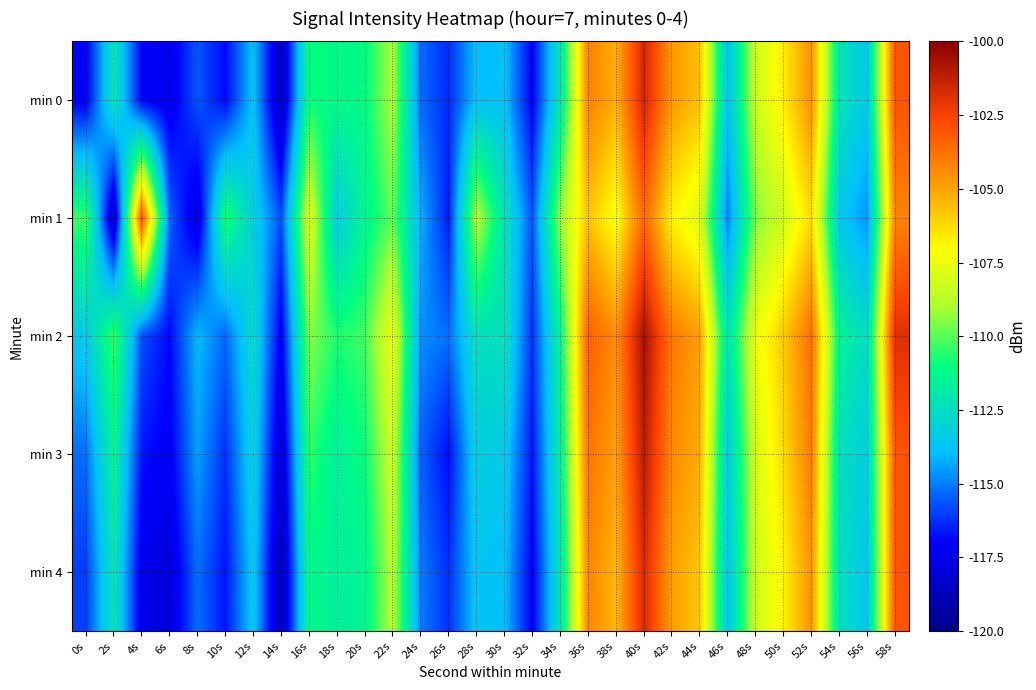

How many categories are shown in the chart?

30